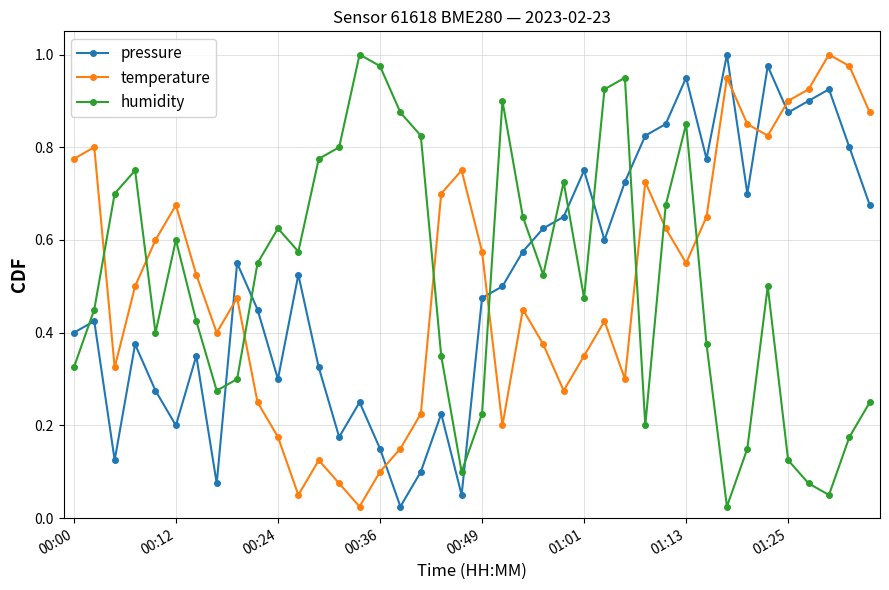

At how many categories does at least one series exceed 0?

40